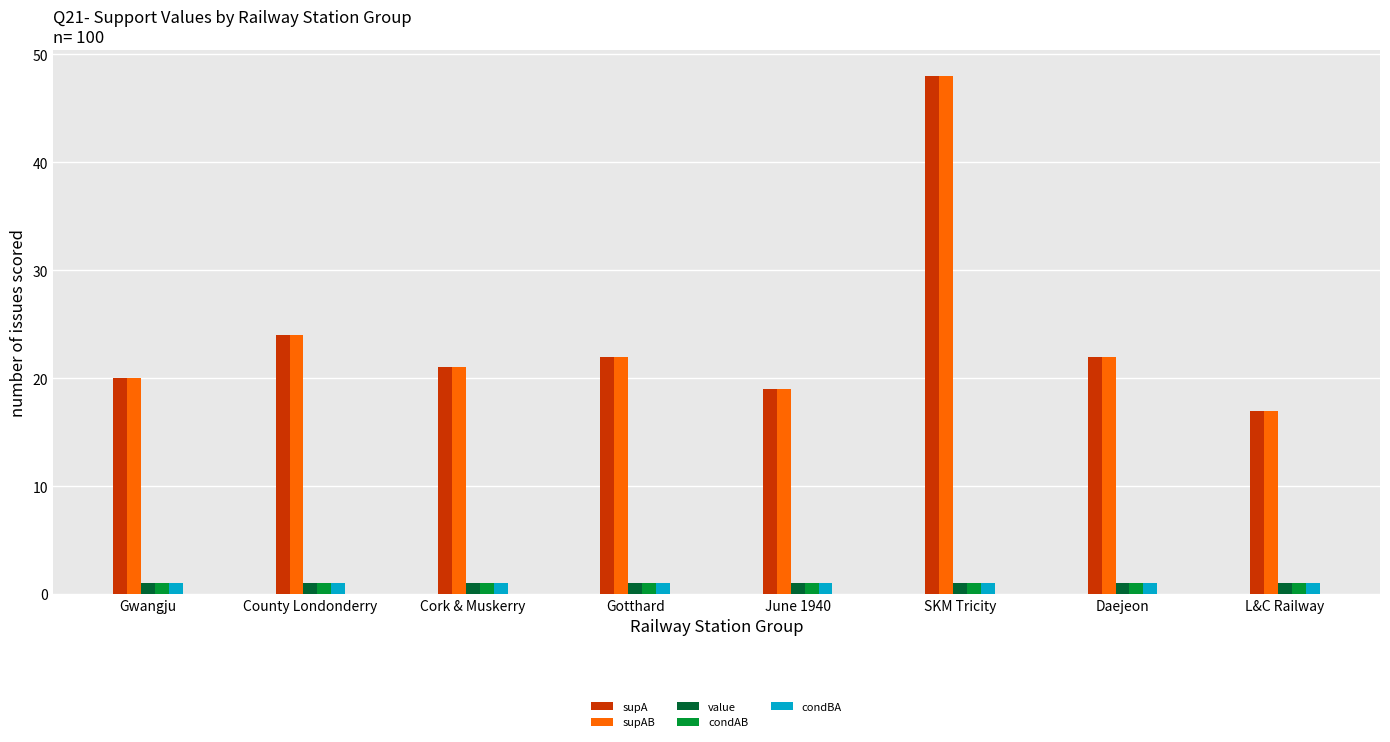

At which category is the sum across all series the highest?

SKM Tricity